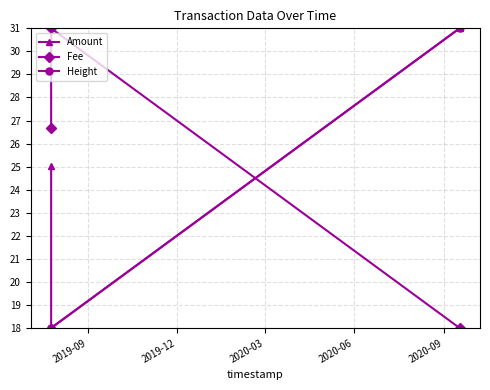

At which label does Amount first exceed 25?

2019-09